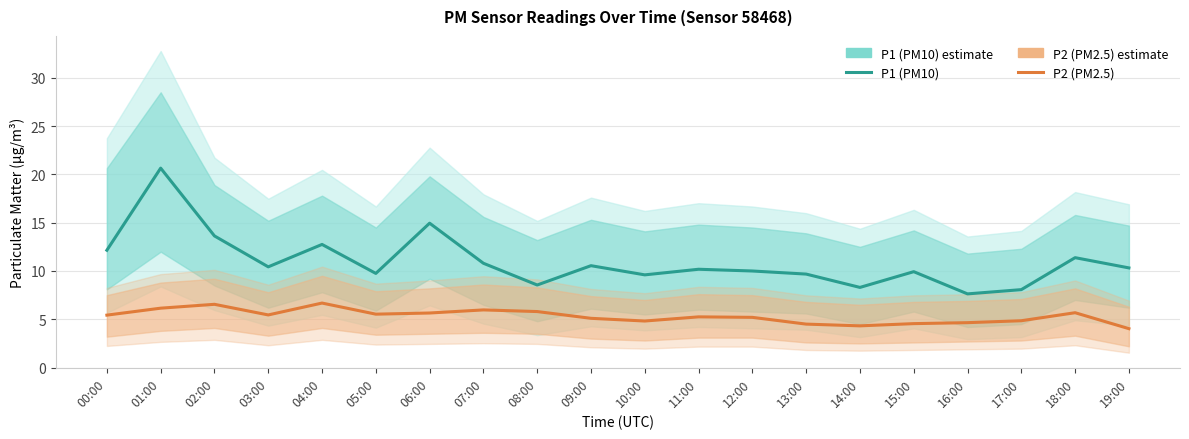

What is the total value across all series at 09:00?

15.7